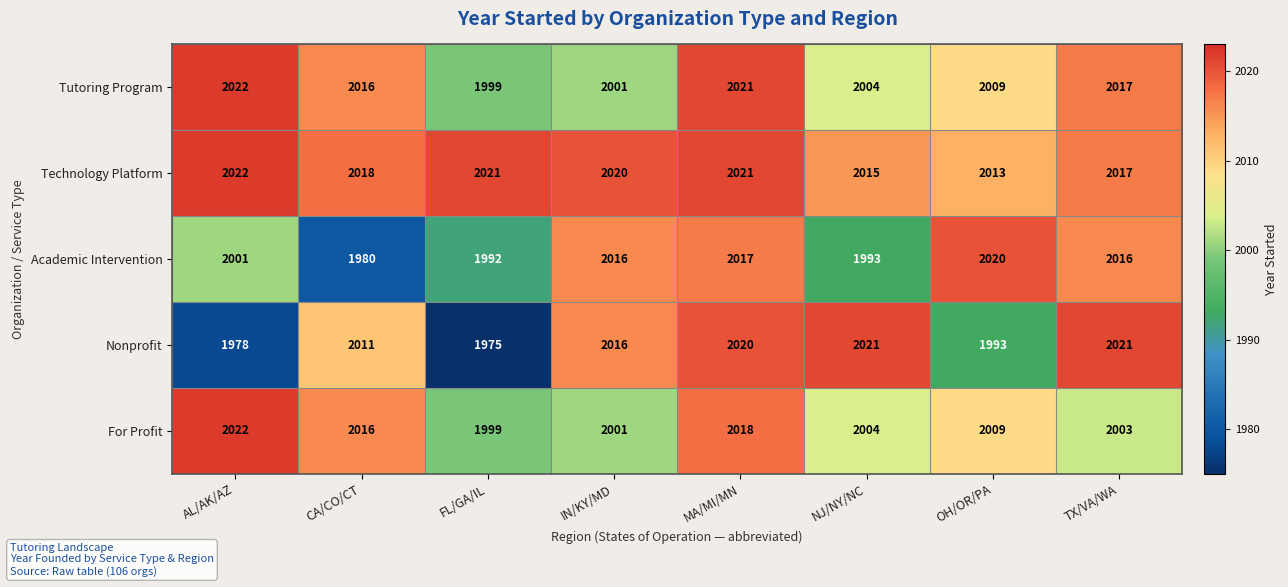

Which label corresponds to the largest value in the chart?

AL/AK/AZ